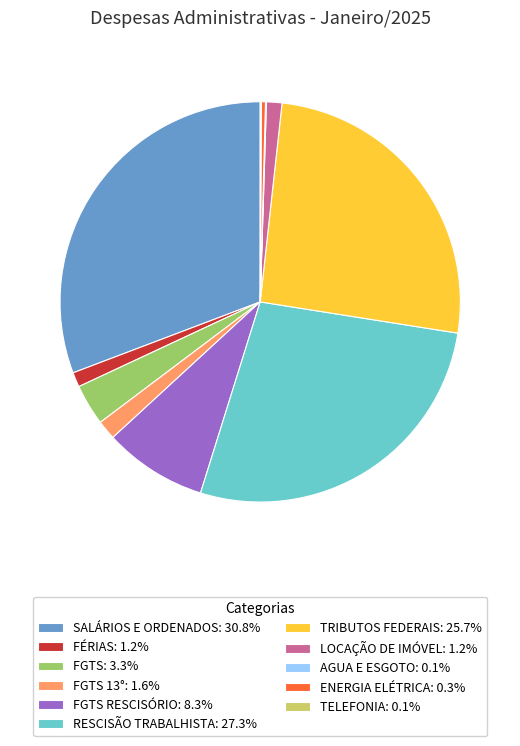

Does any single category account for the majority?

No